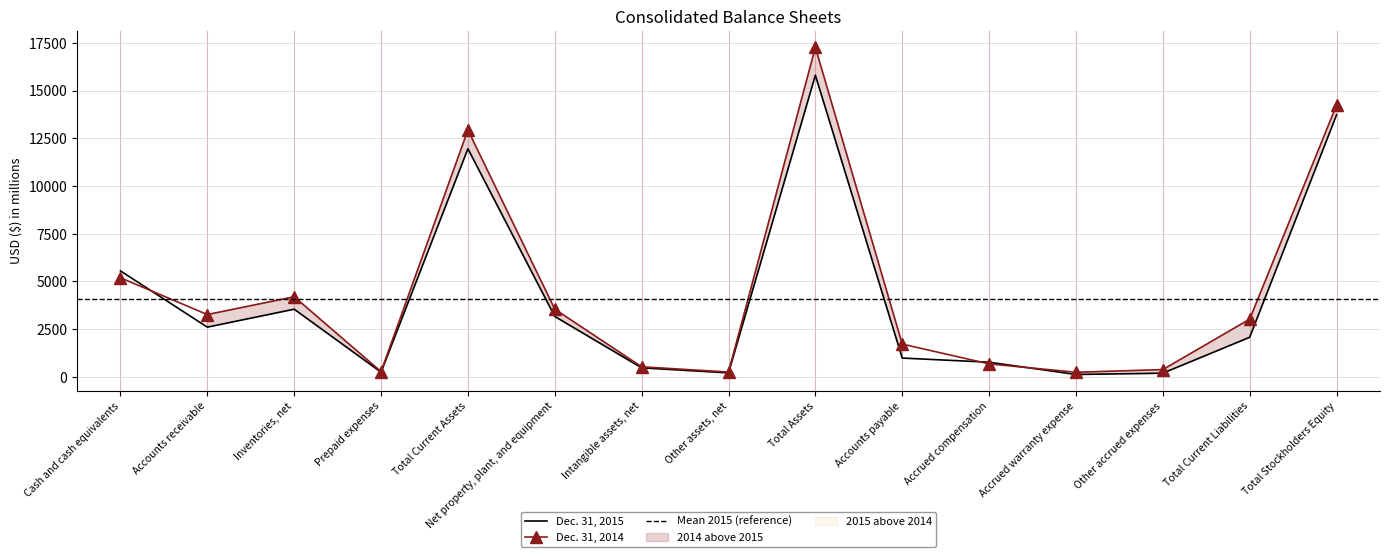

What value does the Dec. 31, 2014 series have at Inventories, net, to the nearest 50?

4200